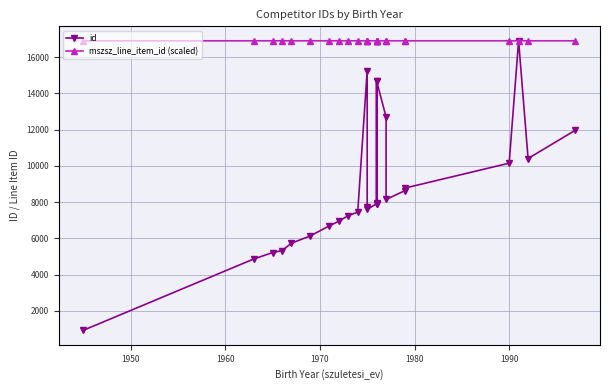

Which series has the widest spread of values?

id